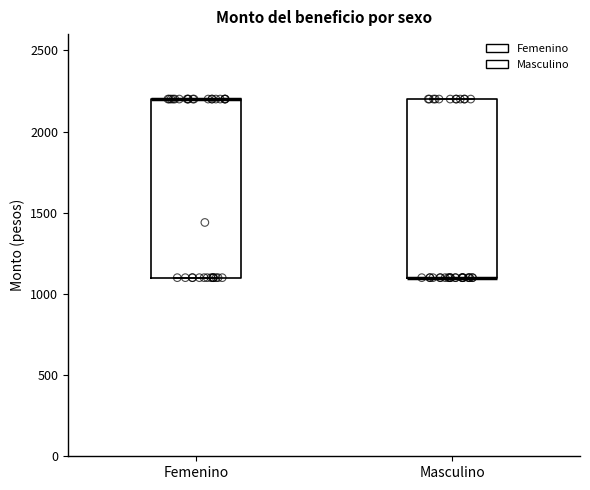

Where is the upper edge of the box for Femenino on the y-axis? The values are not printed on the chart, so give them approximately, as read against the axis.

2200